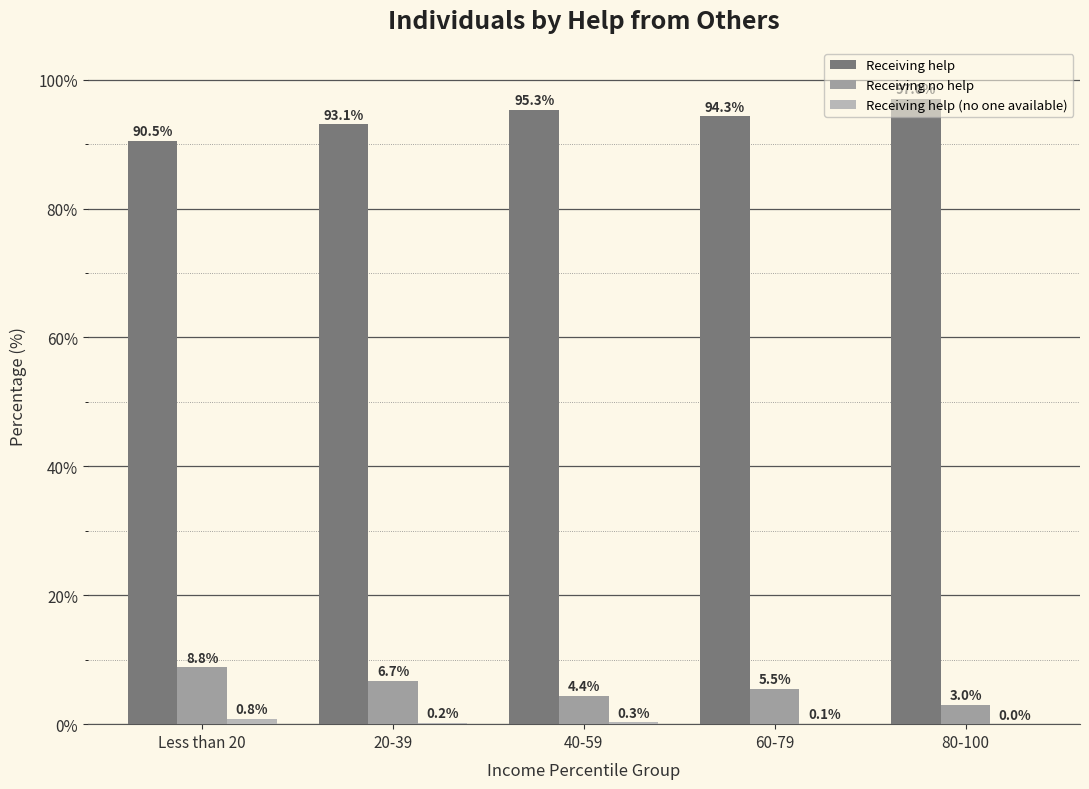

Are the bars grouped side by side (vs. stacked)?

Yes